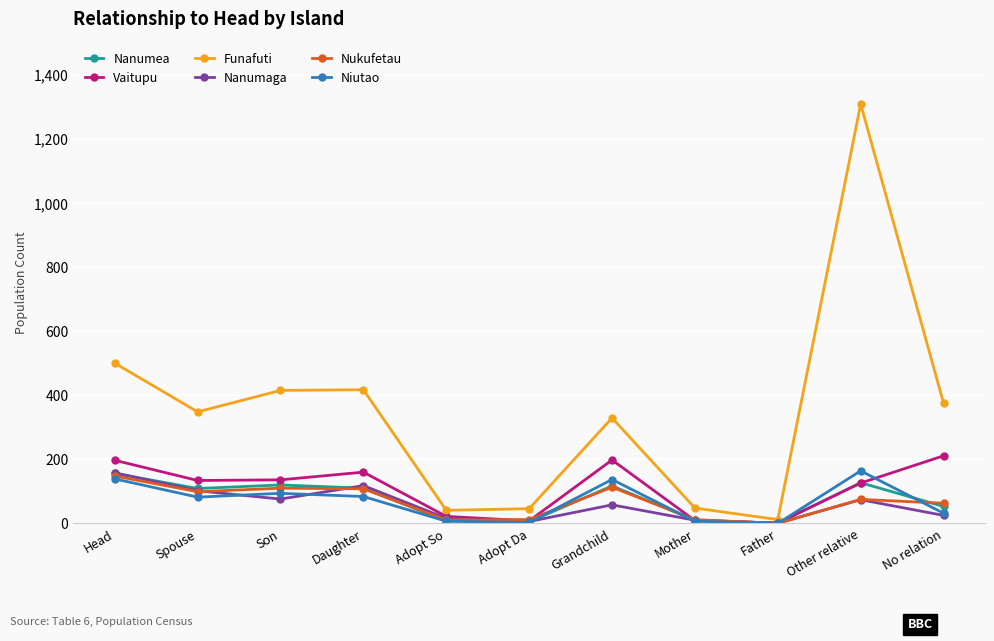

What is the highest value of the Vaitupu series?

211